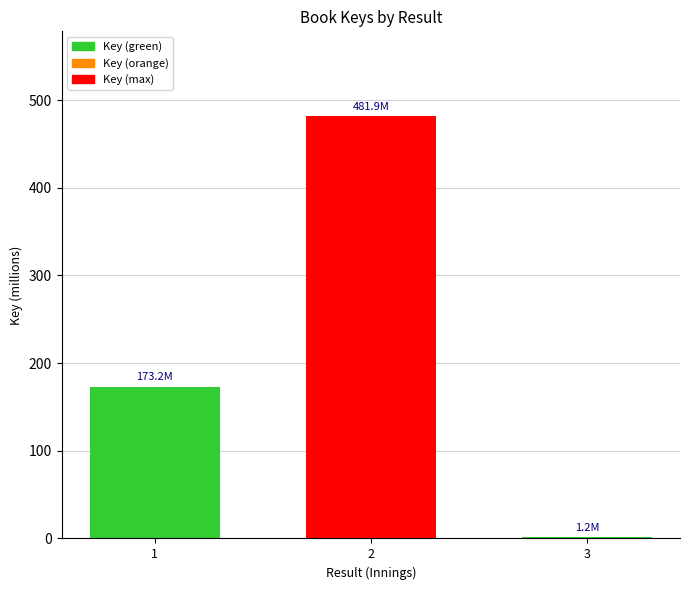

What is the change in value from 1 to 2?

+308.8